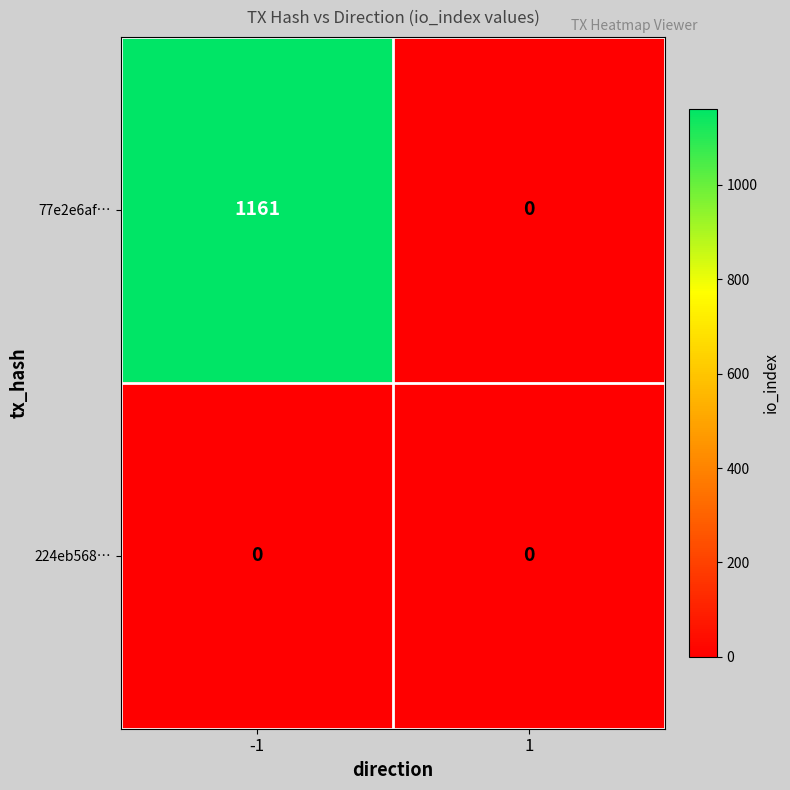

Which series has the largest range (max minus min)?

77e2e6af…